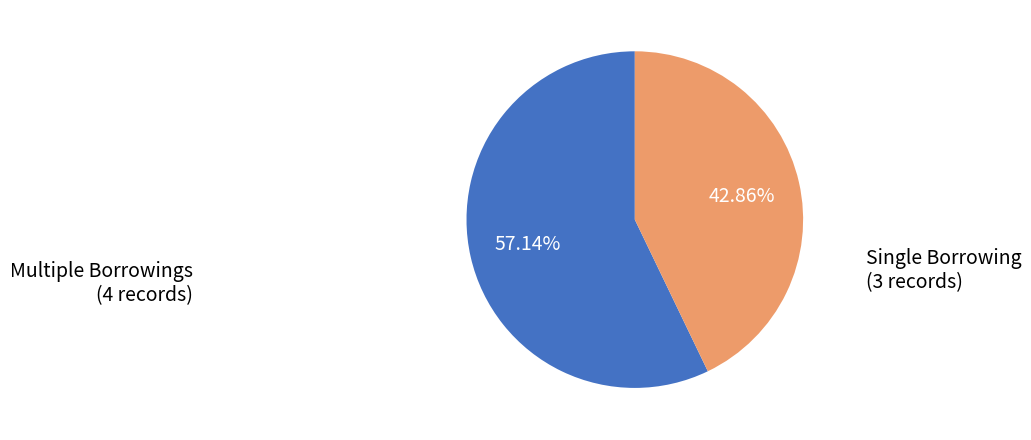

Which slice represents more than half of the pie?

Multiple Borrowings (4 records)